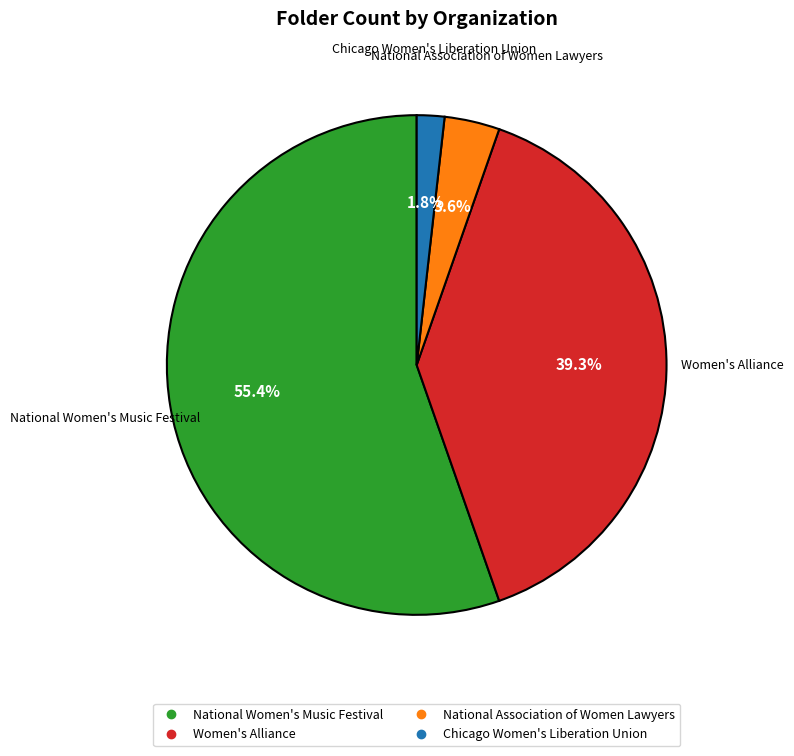

How many segments does this pie chart have?

4